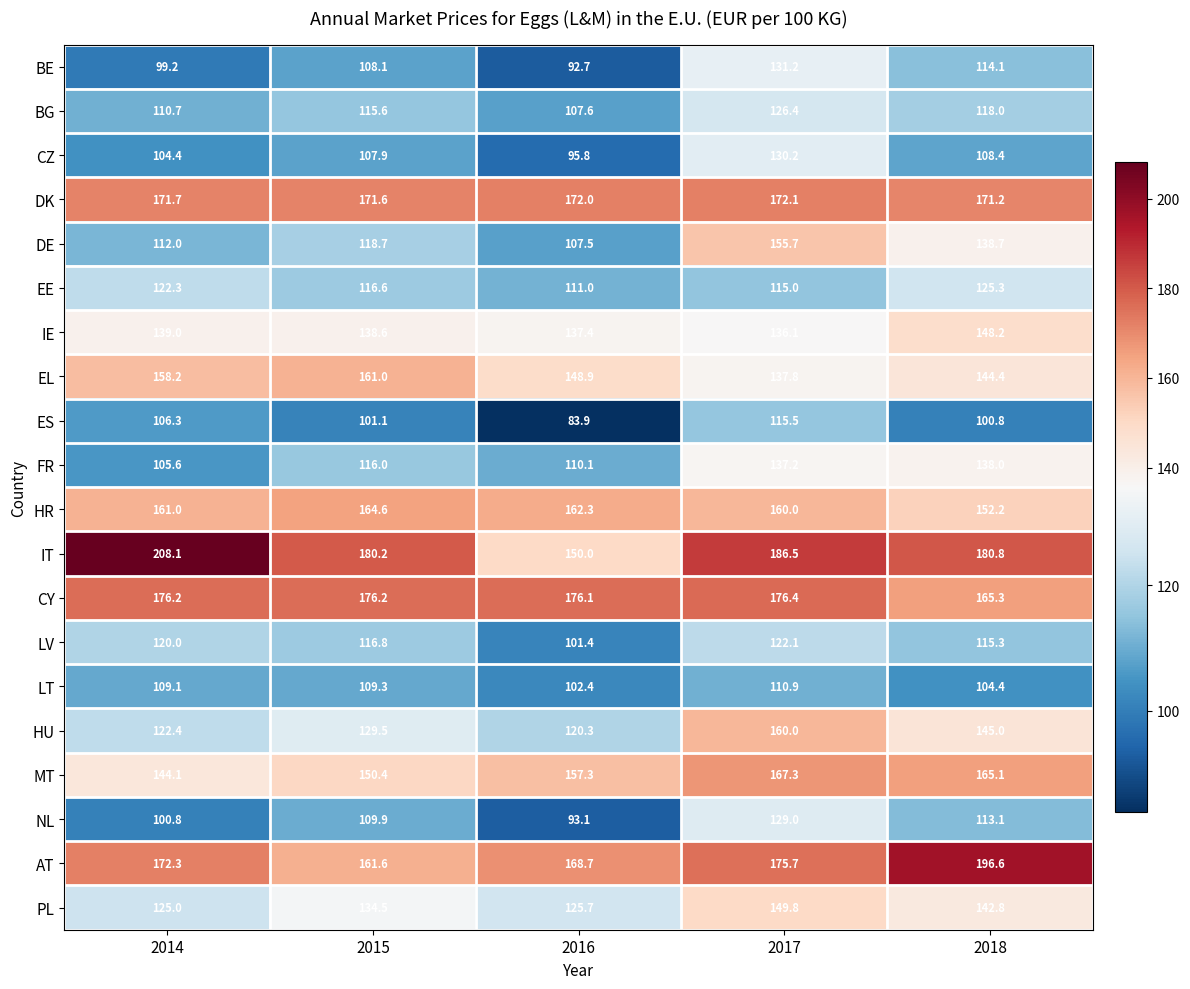

What is the difference between the second highest and second lowest values in the ES series?

5.5